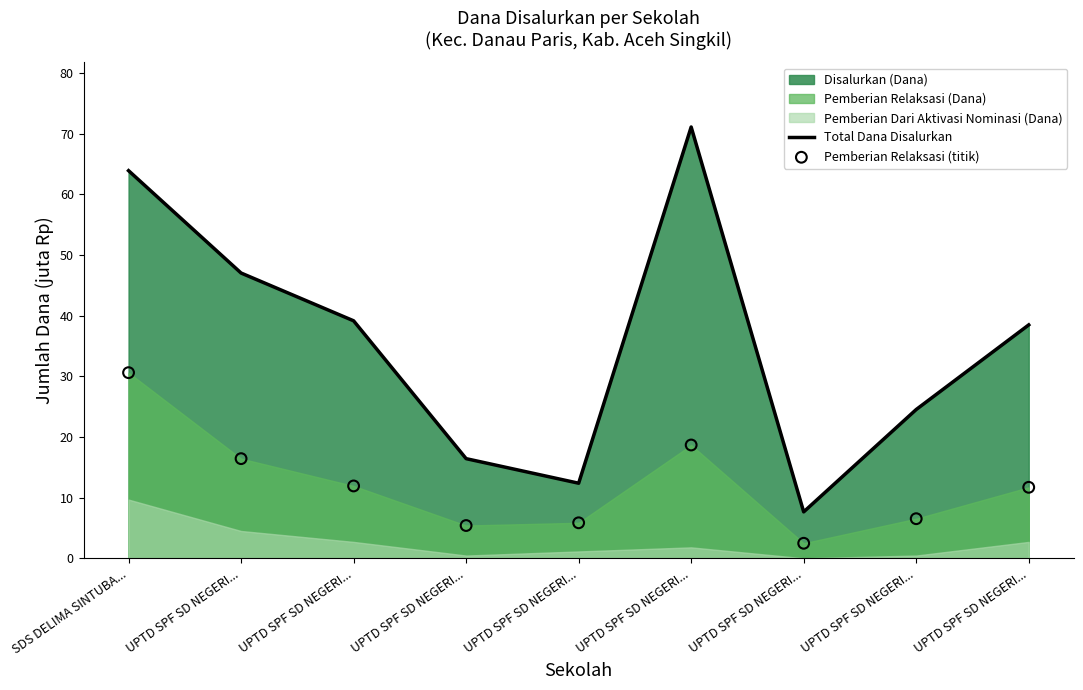

Which series has the largest total across all categories?

Total Dana Disalurkan